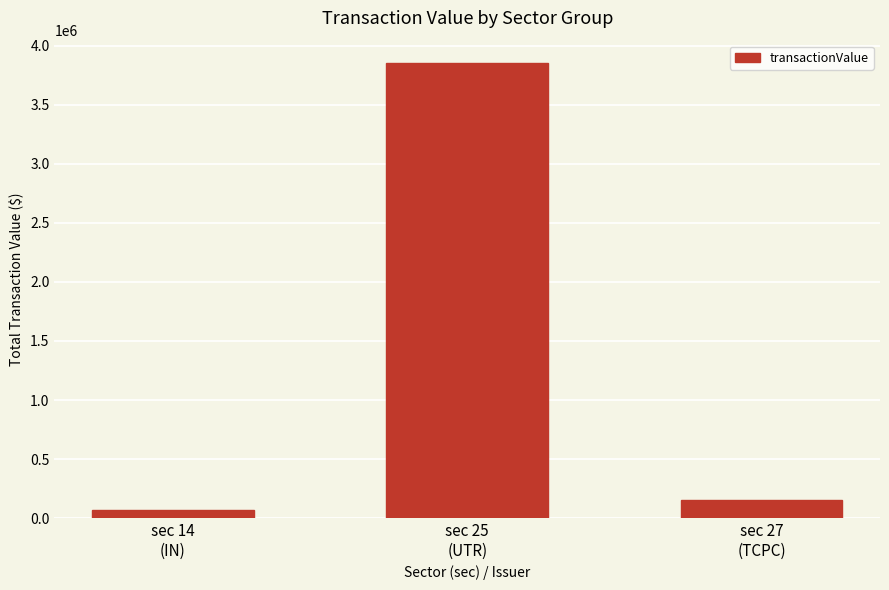

What is the average value?

1356491